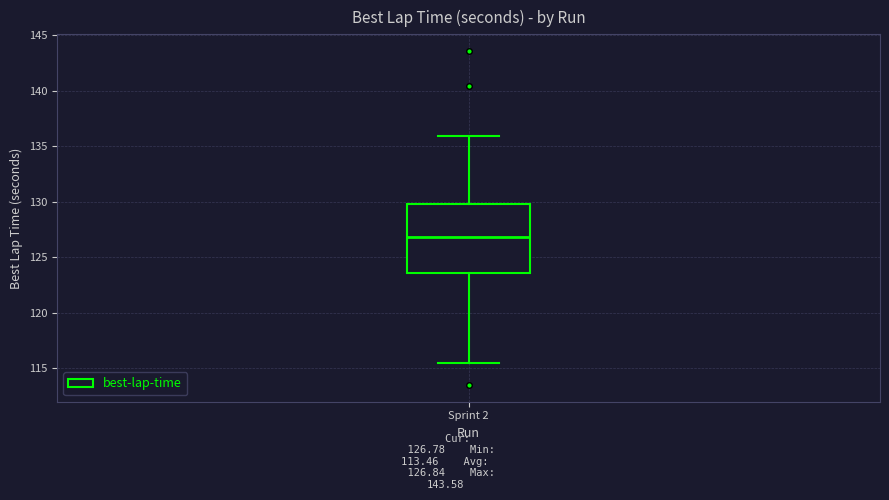

Where does the lower whisker of the box for Sprint 2 end on the y-axis? The values are not printed on the chart, so give them approximately, as read against the axis.

115.5